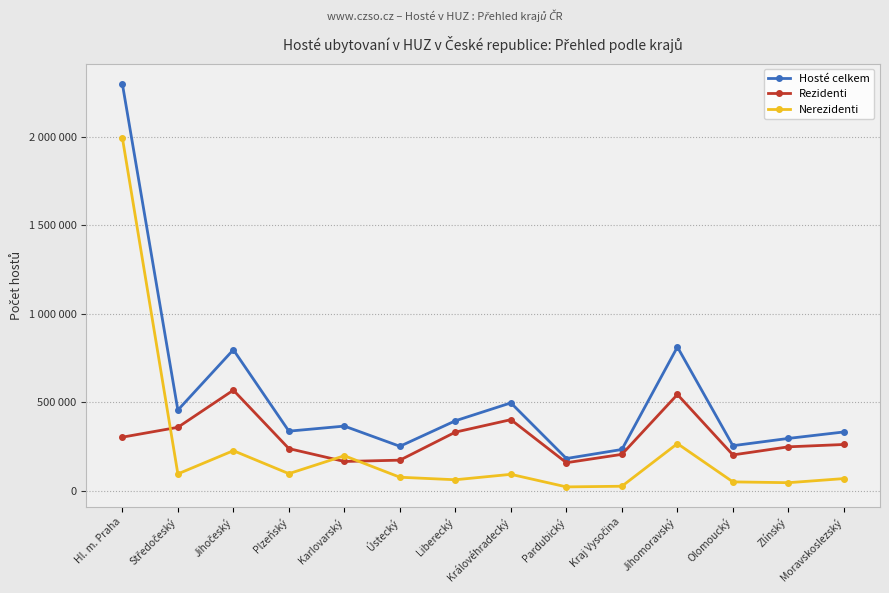

Which series has the largest range (max minus min)?

Hosté celkem